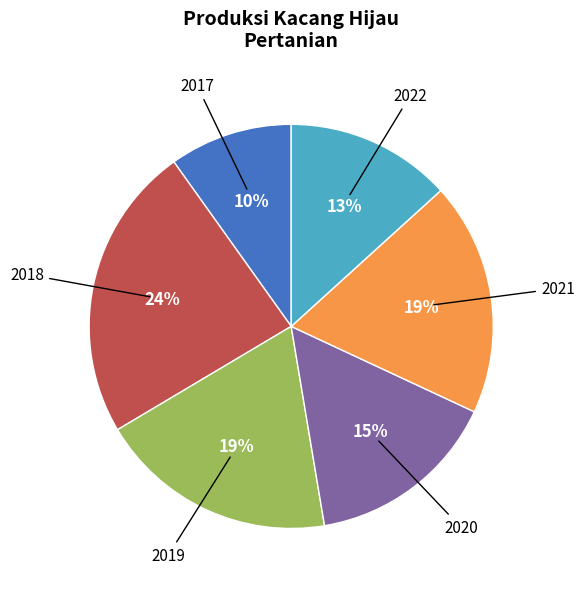

Does any single category account for the majority?

No